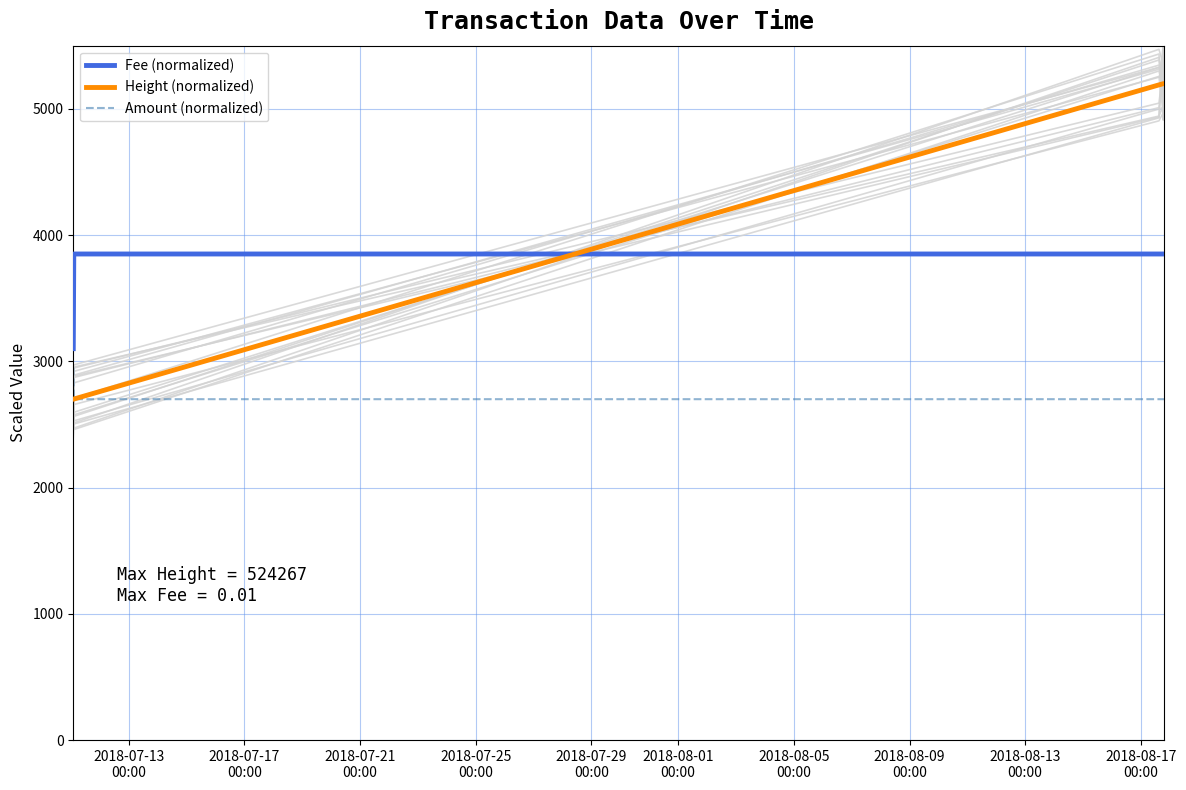

What is the greatest value displayed?

5200.0